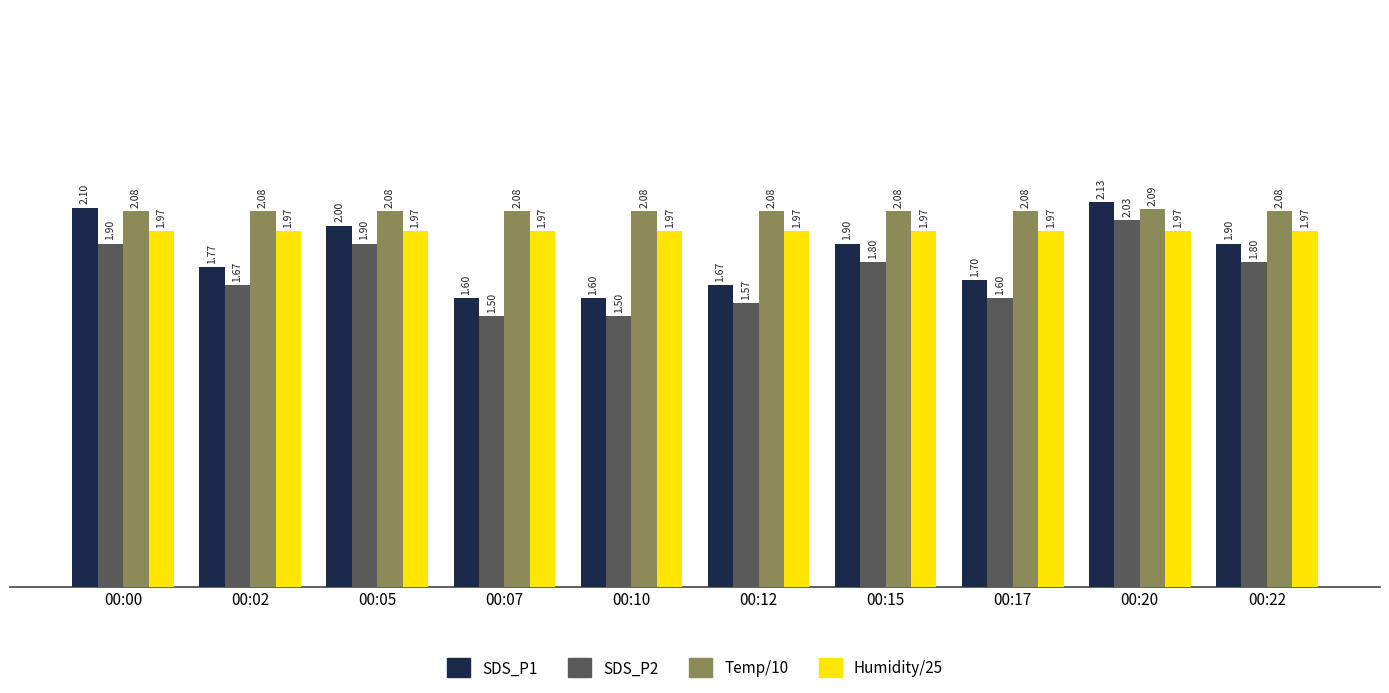

Reading left to right, extract all data points from this chart.

SDS_P1: 00:00=2.1	00:02=1.8	00:05=2.0	00:07=1.6	00:10=1.6	00:12=1.7	00:15=1.9	00:17=1.7	00:20=2.1	00:22=1.9
SDS_P2: 00:00=1.9	00:02=1.7	00:05=1.9	00:07=1.5	00:10=1.5	00:12=1.6	00:15=1.8	00:17=1.6	00:20=2.0	00:22=1.8
Temp/10: 00:00=2.1	00:02=2.1	00:05=2.1	00:07=2.1	00:10=2.1	00:12=2.1	00:15=2.1	00:17=2.1	00:20=2.1	00:22=2.1
Humidity/25: 00:00=2.0	00:02=2.0	00:05=2.0	00:07=2.0	00:10=2.0	00:12=2.0	00:15=2.0	00:17=2.0	00:20=2.0	00:22=2.0